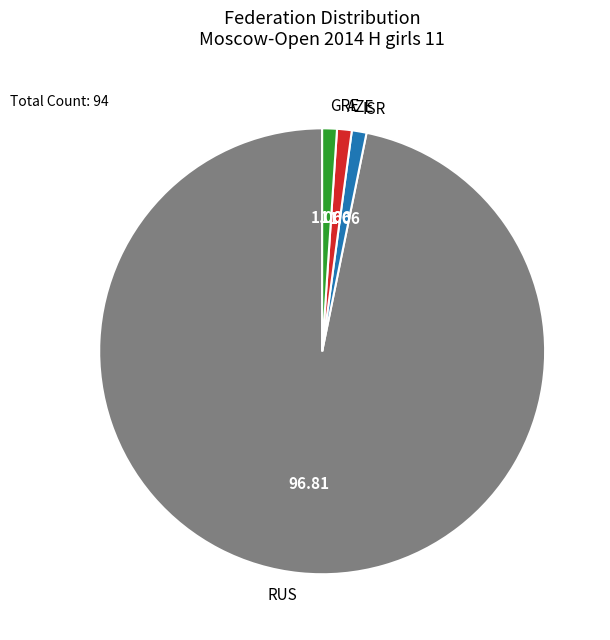

Between ISR and RUS, which is larger?

RUS